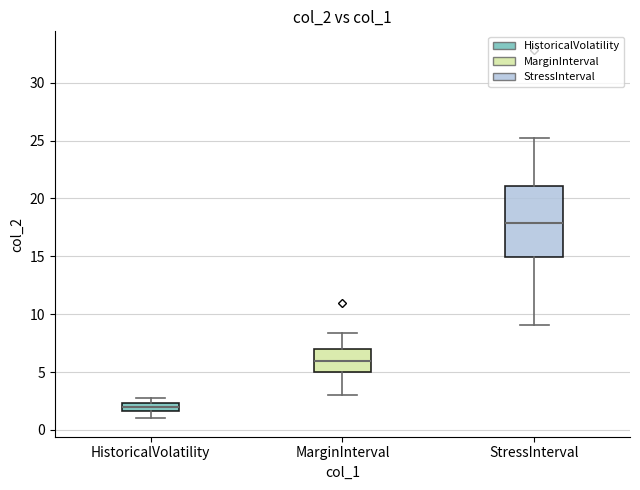

Which box is the tallest, from its lower edge to its upper edge?

StressInterval